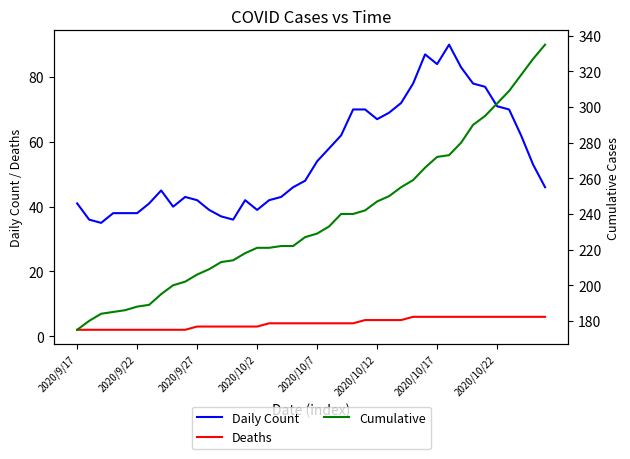

Which category has the lowest value in the Cumulative series?

2020/9/17